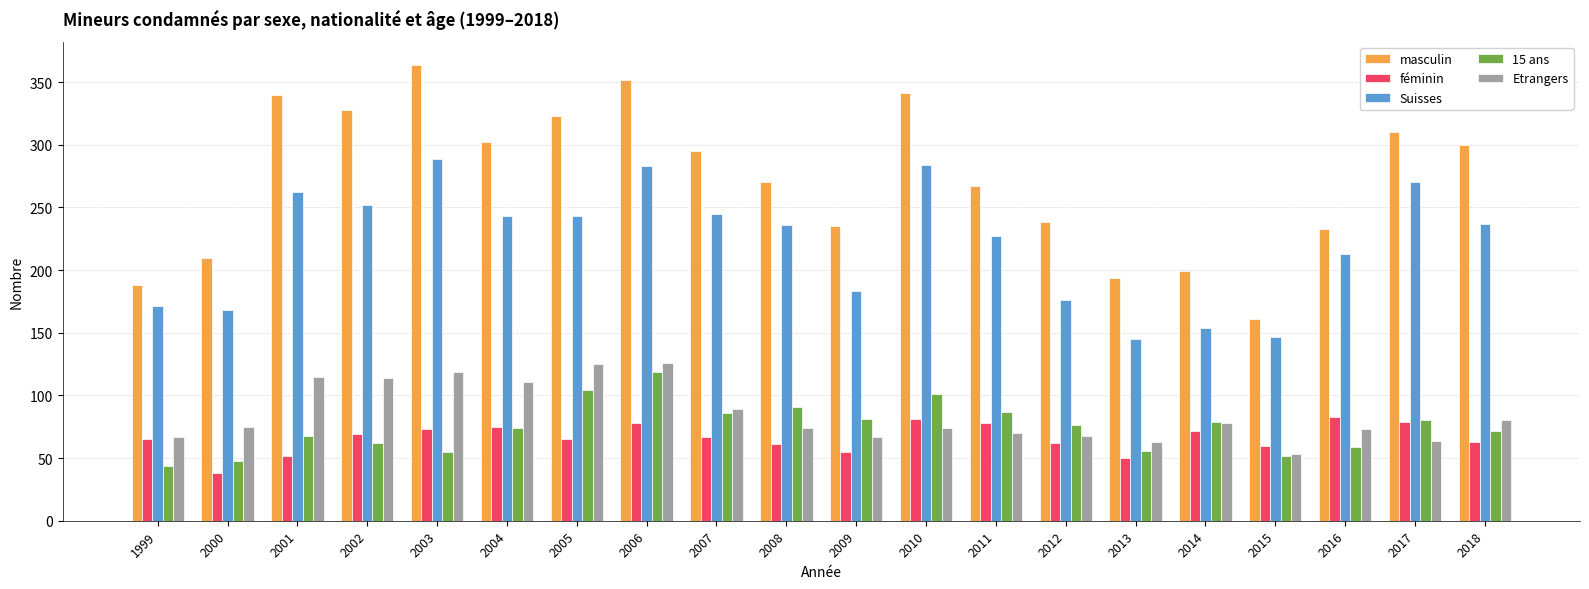

What is the difference between the maximum and minimum values in the masculin series?

203